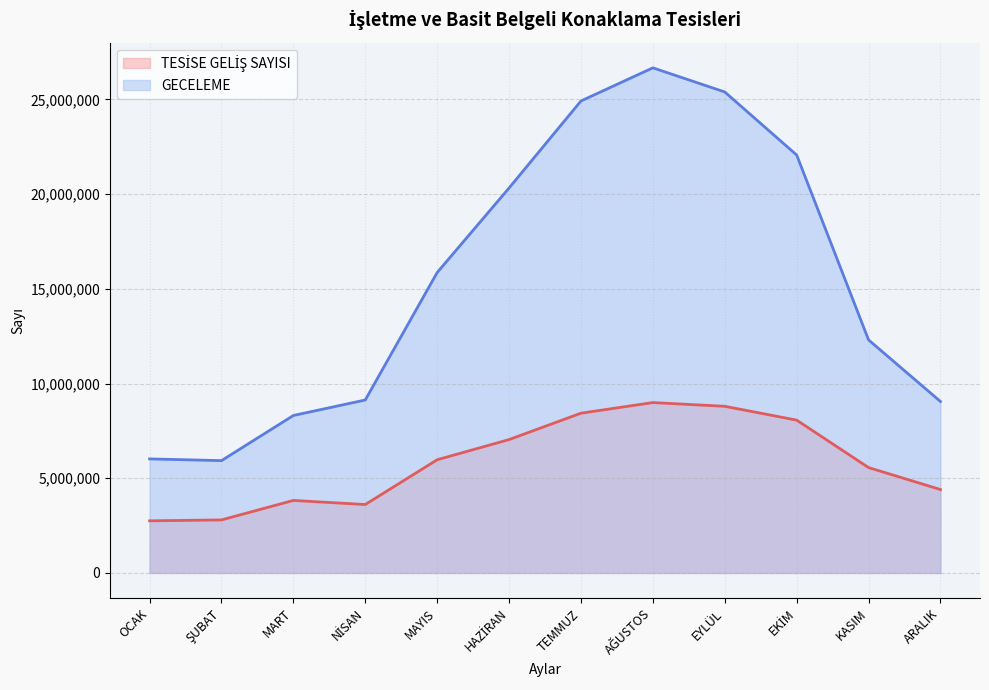

Is the value of GECELEME at KASIM greater than the value of TESİSE GELİŞ SAYISI at OCAK?

Yes